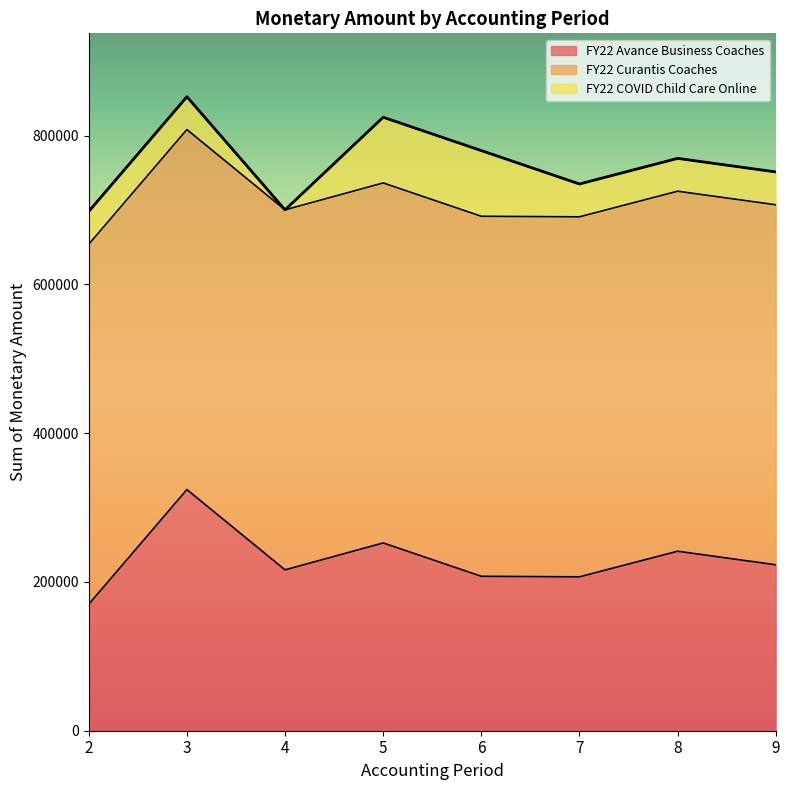

What is the sum of all FY22 COVID Child Care Online values?

397305.0